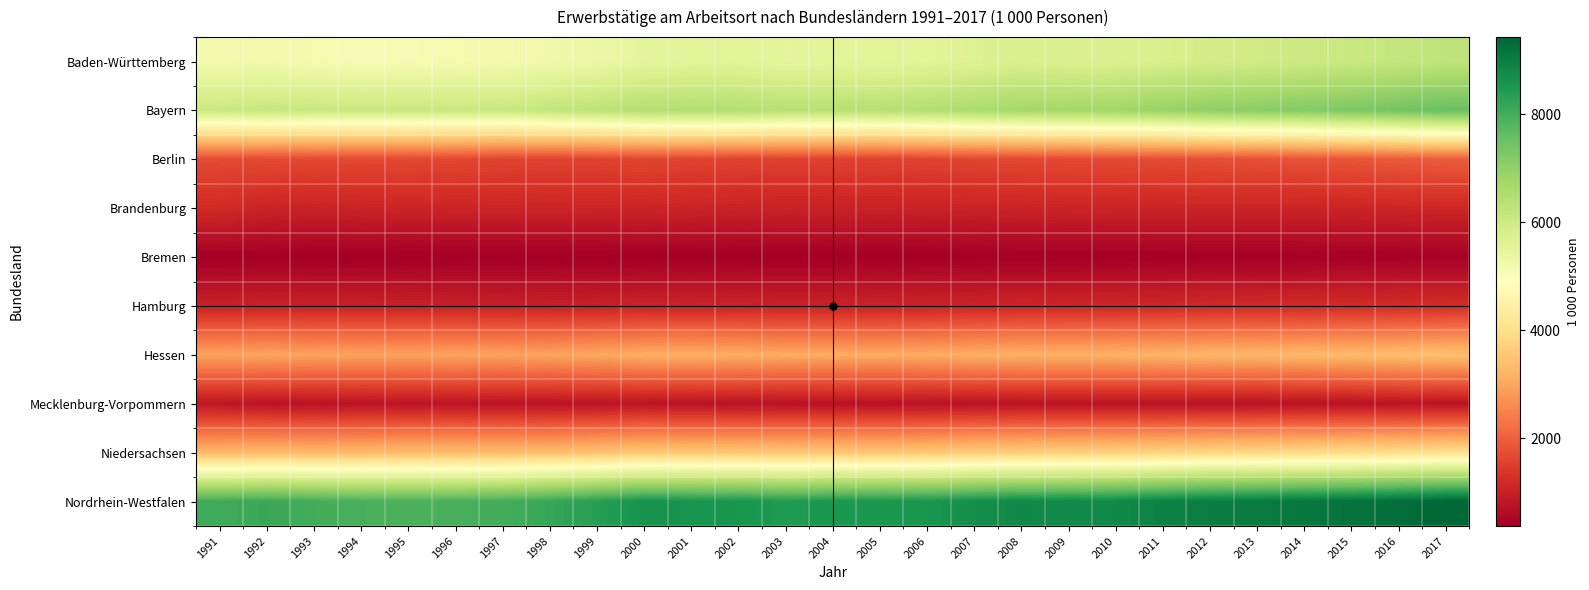

What is the difference between the highest and lowest values at 1995?

7532.6